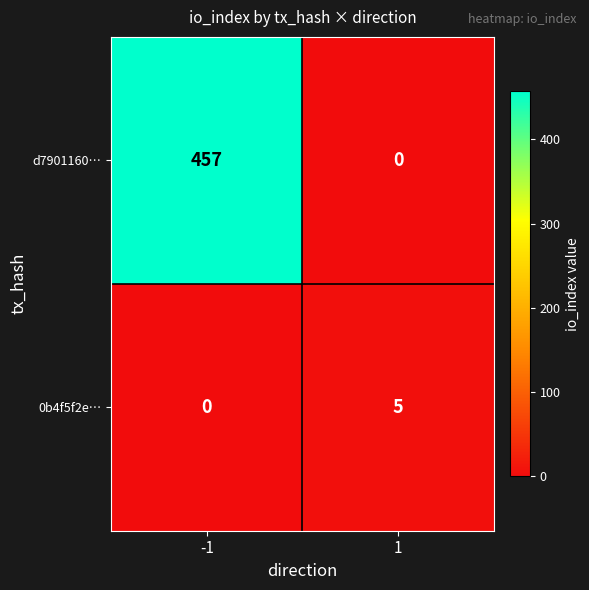

Which series has the widest spread of values?

d7901160…